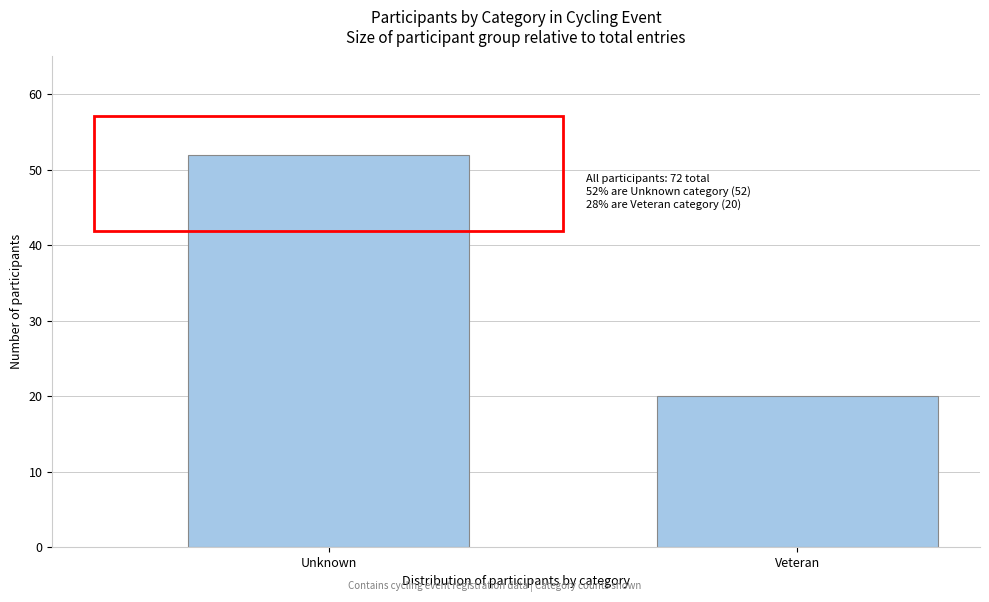

Reading left to right, list all the values displayed in this chart.

Unknown=52	Veteran=20